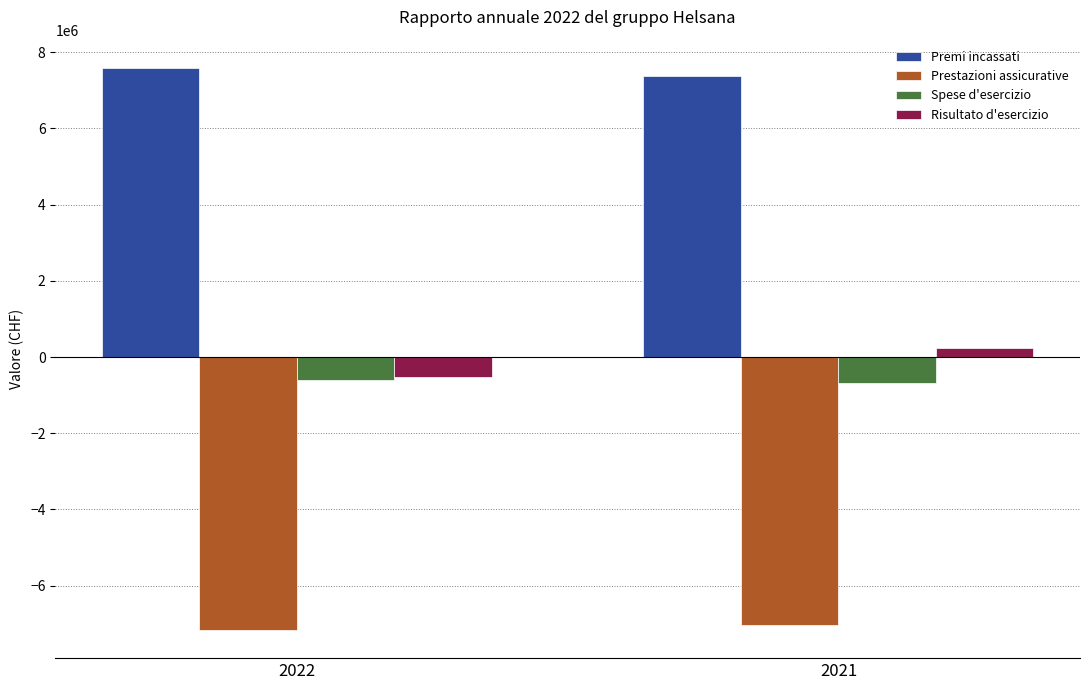

What is the maximum value shown in the chart?

7590151